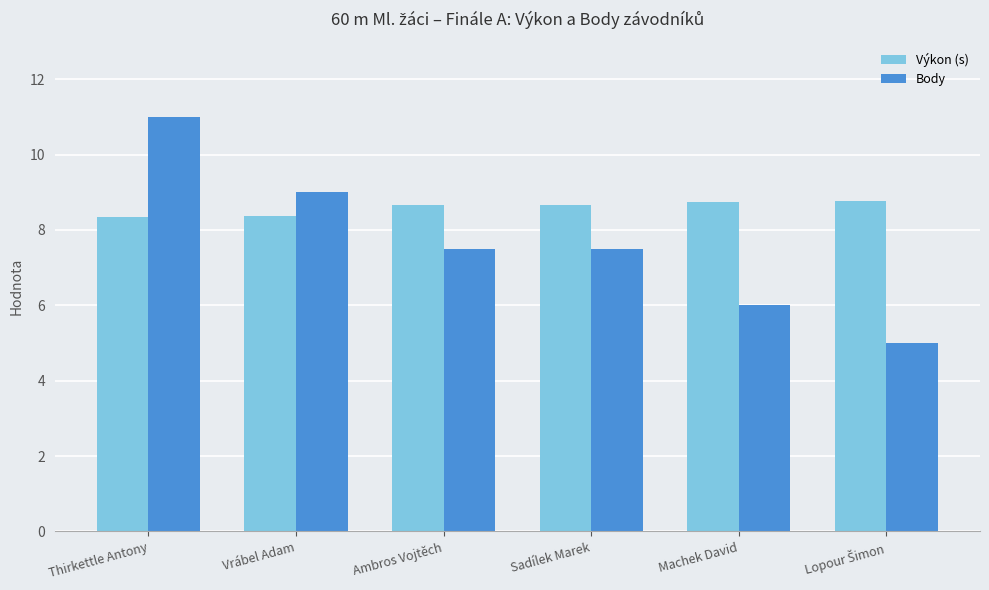

Which series has the largest total across all categories?

Výkon (s)